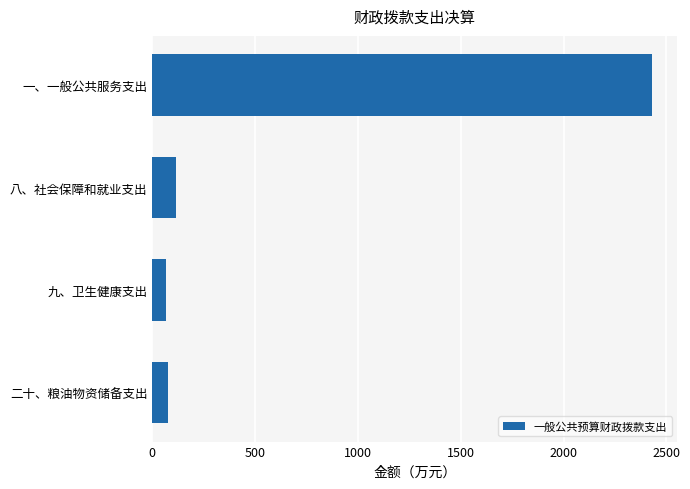

At which label is the value closest to 1248?

八、社会保障和就业支出